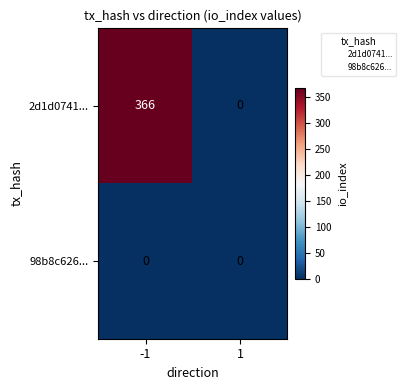

List the series in order of their peak value, lowest first.

98b8c626..., 2d1d0741...